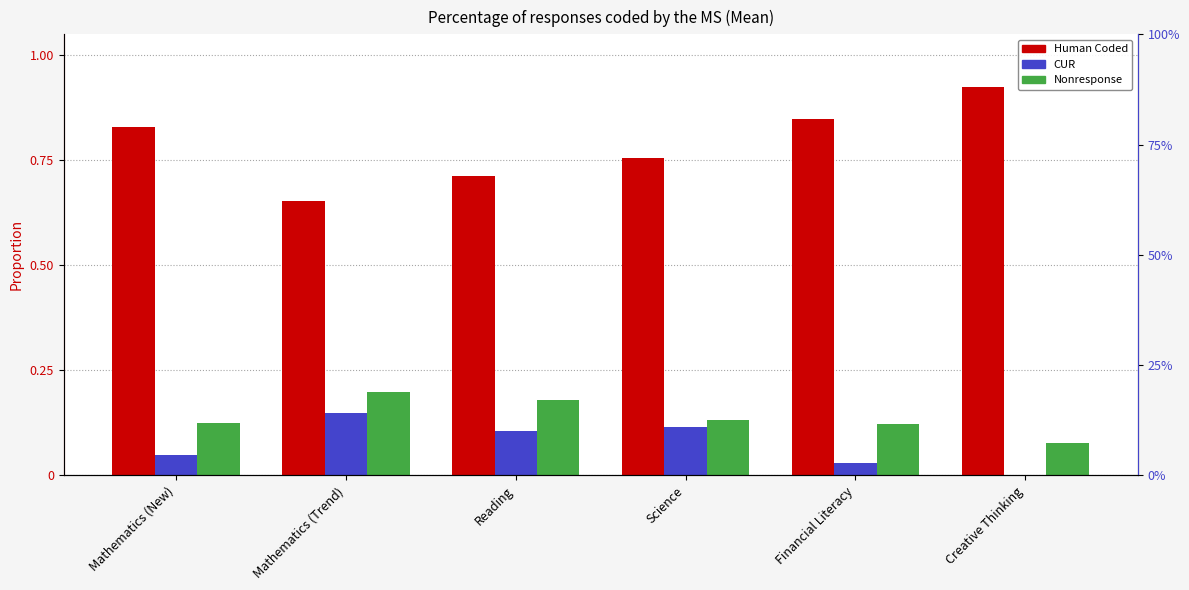

Reading right to left, list all the values displayed in this chart.

Human Coded: Creative Thinking=0.9	Financial Literacy=0.8	Science=0.8	Reading=0.7	Mathematics (Trend)=0.7	Mathematics (New)=0.8
CUR: Creative Thinking=0.0	Financial Literacy=0.0	Science=0.1	Reading=0.1	Mathematics (Trend)=0.1	Mathematics (New)=0.0
Nonresponse: Creative Thinking=0.1	Financial Literacy=0.1	Science=0.1	Reading=0.2	Mathematics (Trend)=0.2	Mathematics (New)=0.1